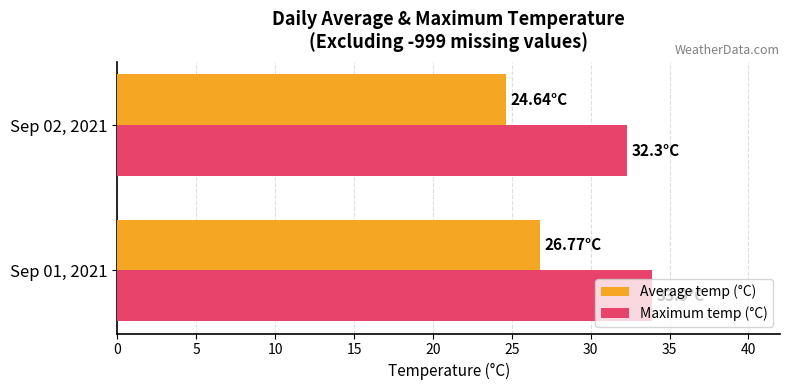

At which category is the sum across all series the highest?

Sep 01, 2021